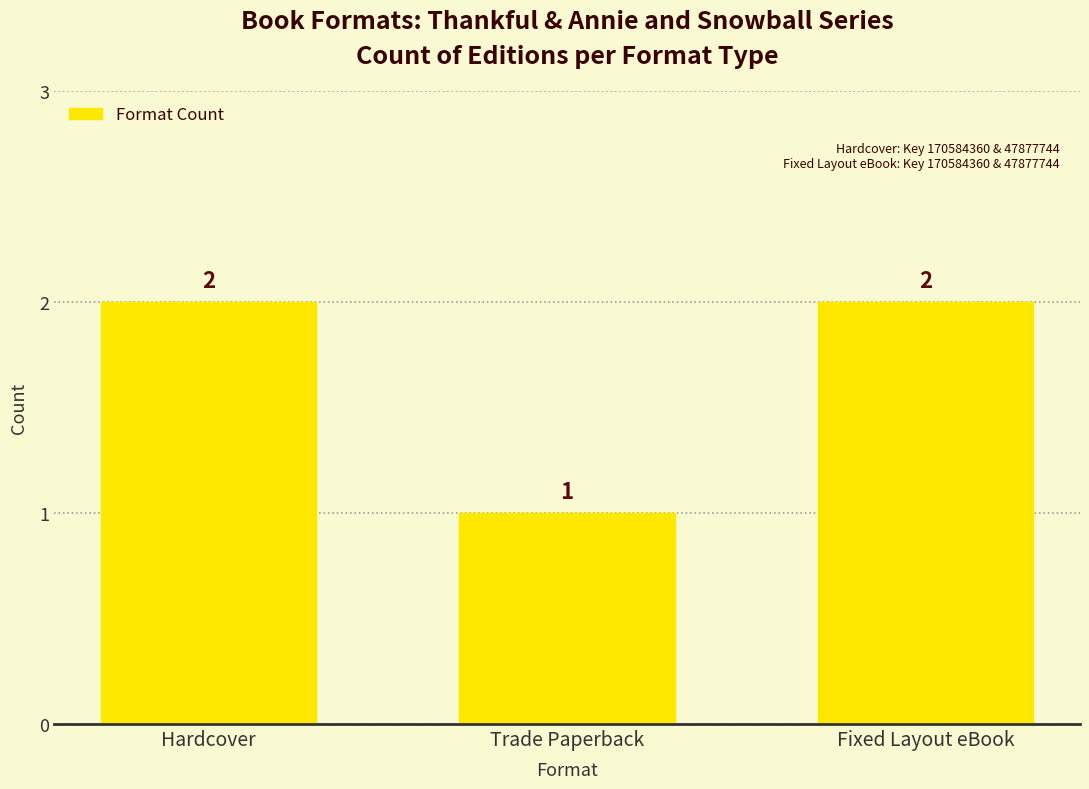

What is the difference between the second highest and minimum values?

1